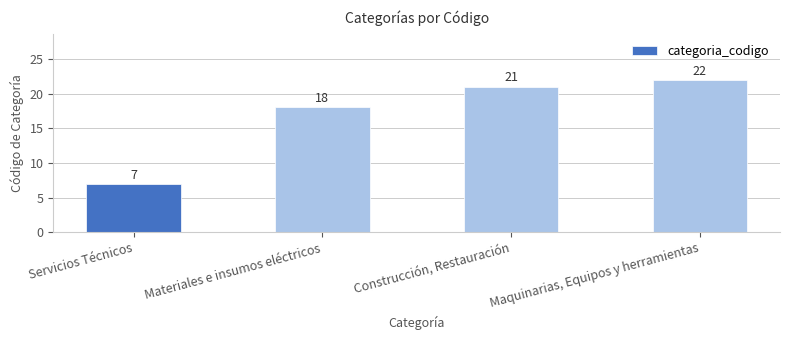

What is the value of the 4th bar from the left?

22